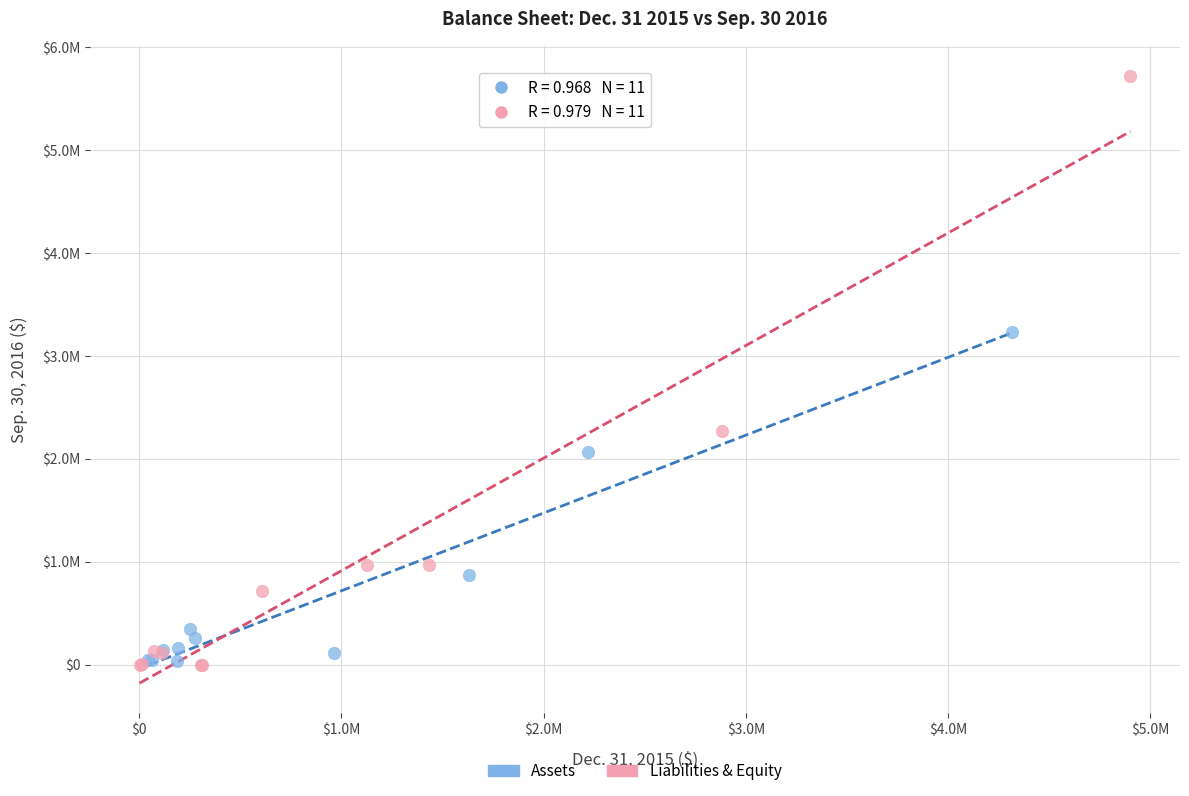

What are all the series names shown in the legend?

Assets, Liabilities & Equity